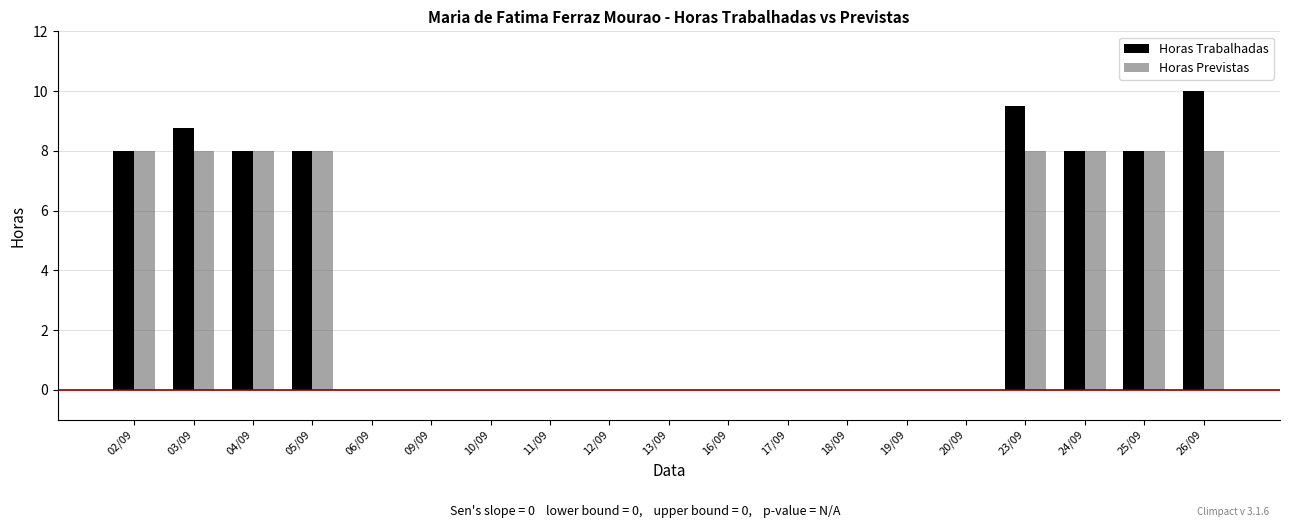

The Horas Previstas series shows 5.0 at 03/09. True or false?

False